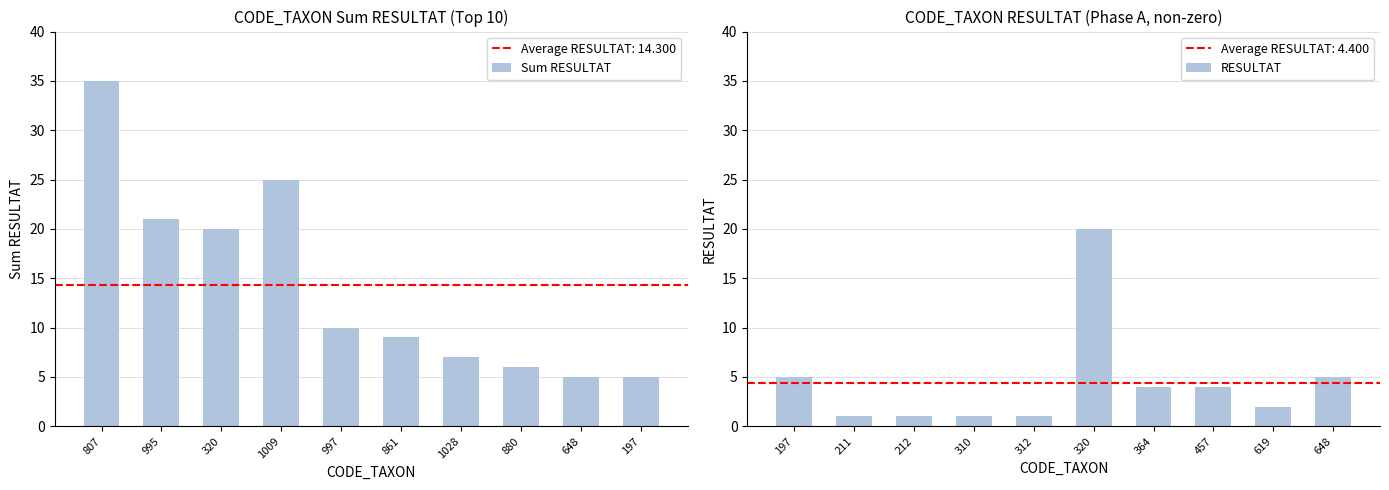

What is the minimum value for Sum RESULTAT?

5